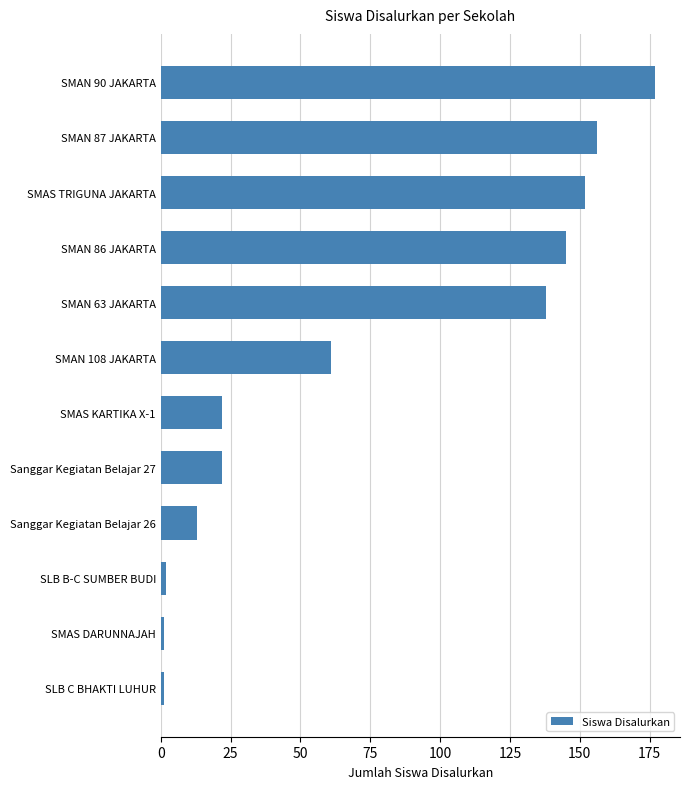

Where is the data nearest to the value 89?

SMAN 108 JAKARTA